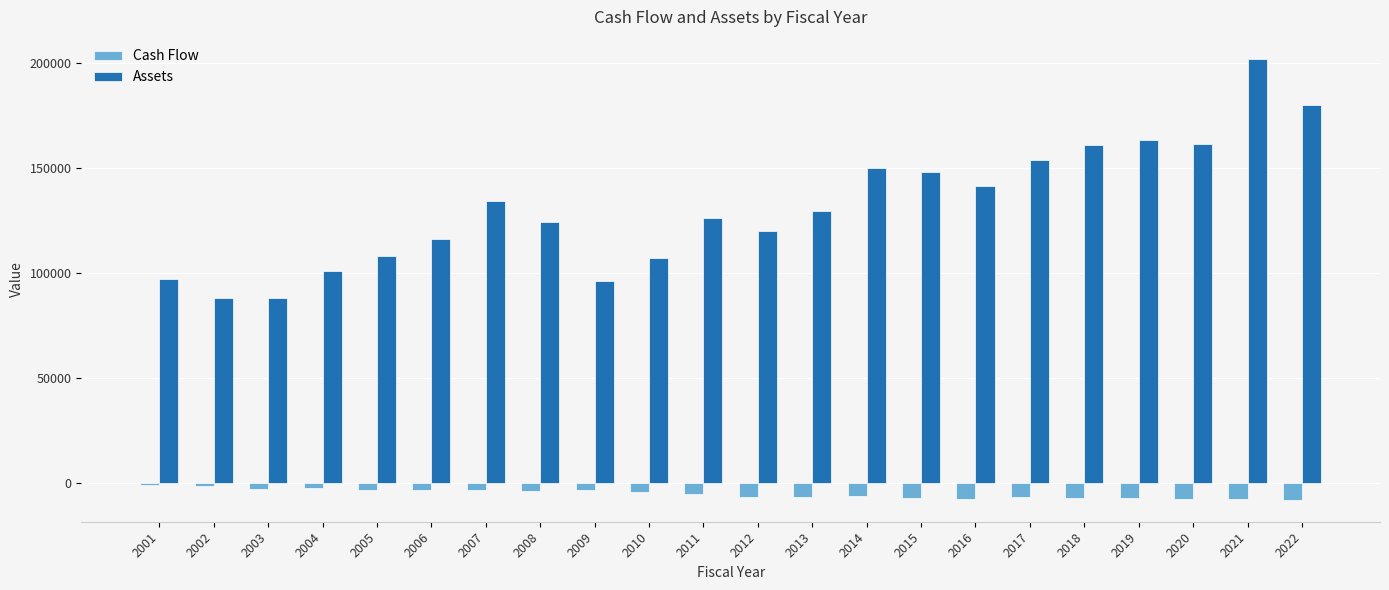

At 2002, list the series in order from largest to smallest.

Assets, Cash Flow